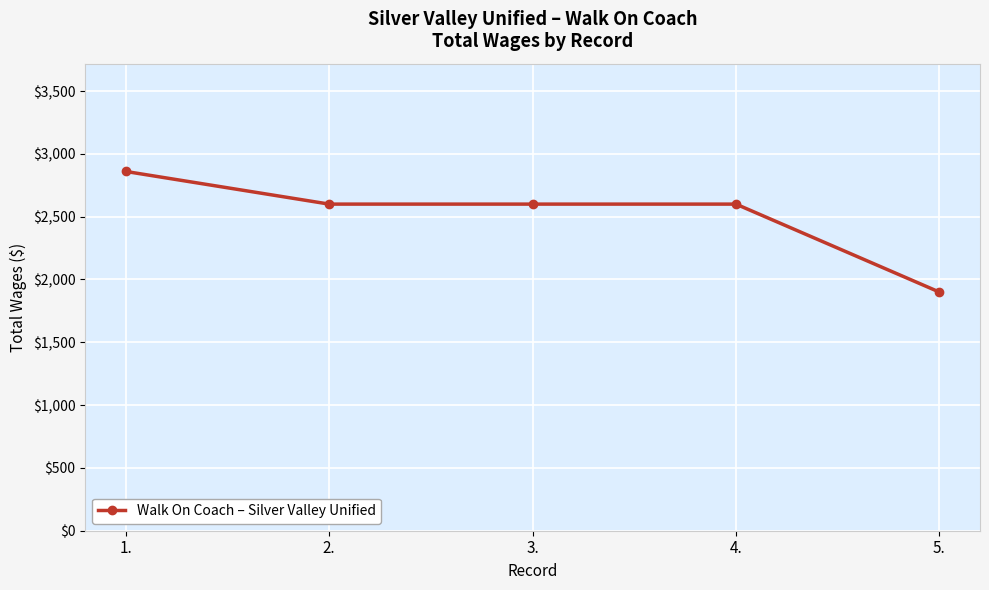

Reading left to right, extract all data points from this chart.

2860	2600	2600	2600	1900